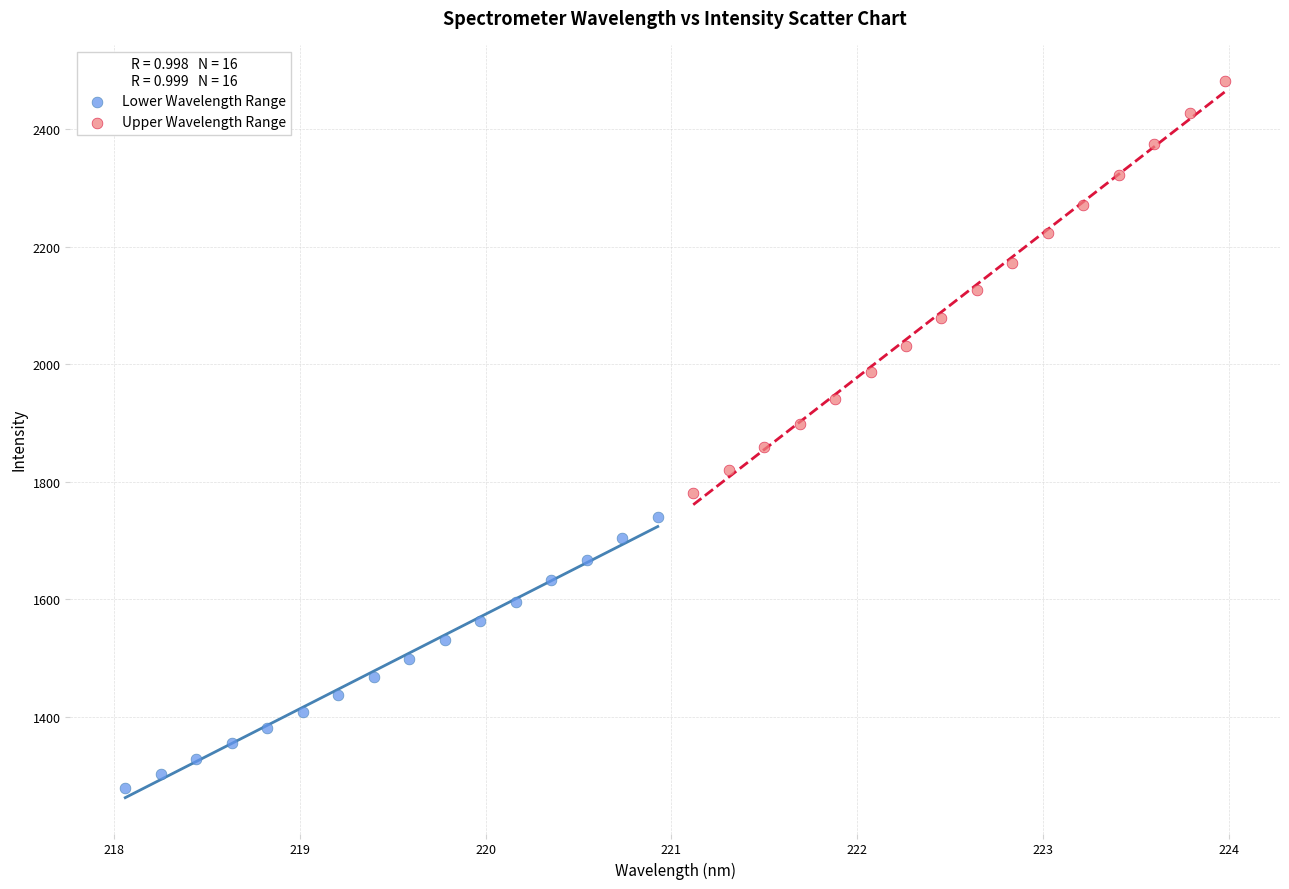

Which series reaches the maximum Y coordinate?

Upper Wavelength Range